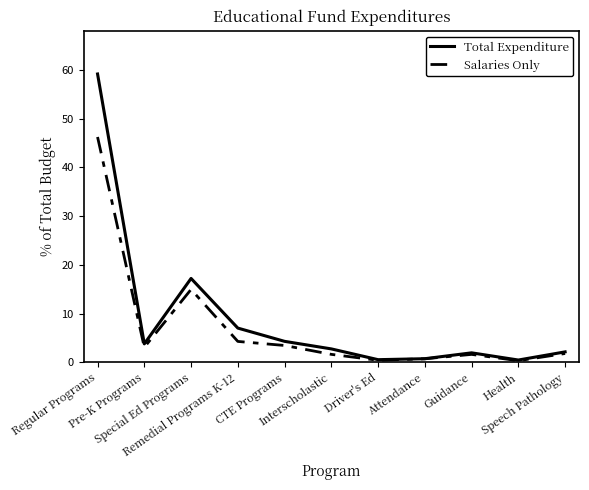

List the series in order of their peak value, highest first.

Total Expenditure, Salaries Only